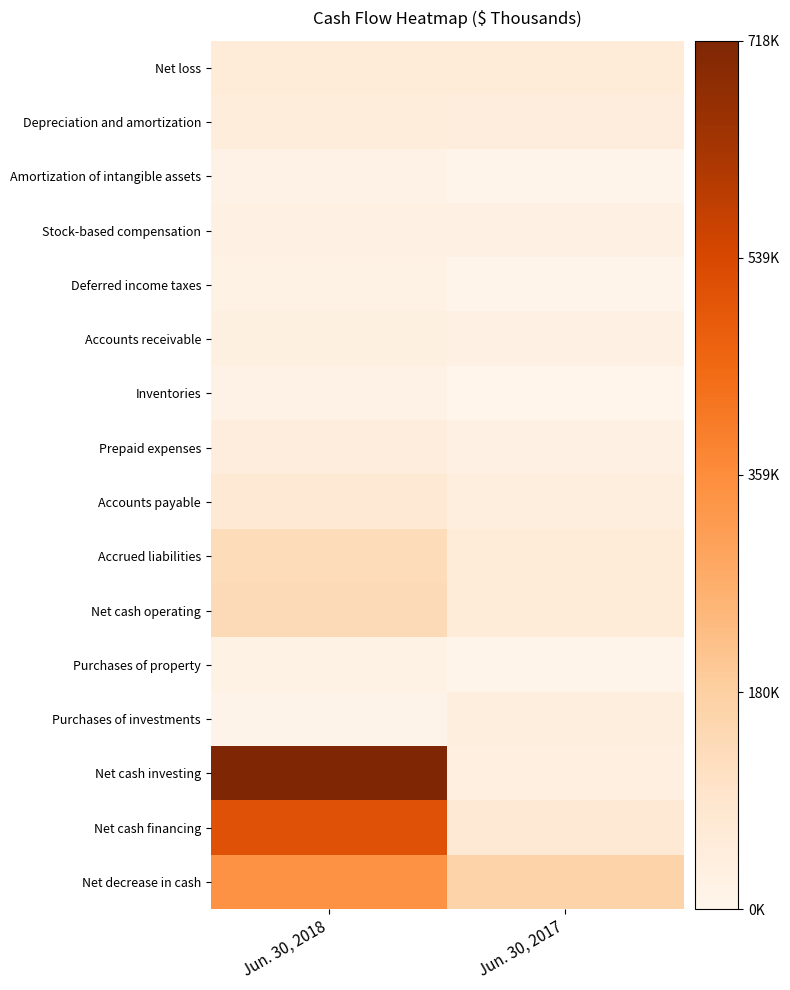

Which series has the largest total across all categories?

Net cash investing